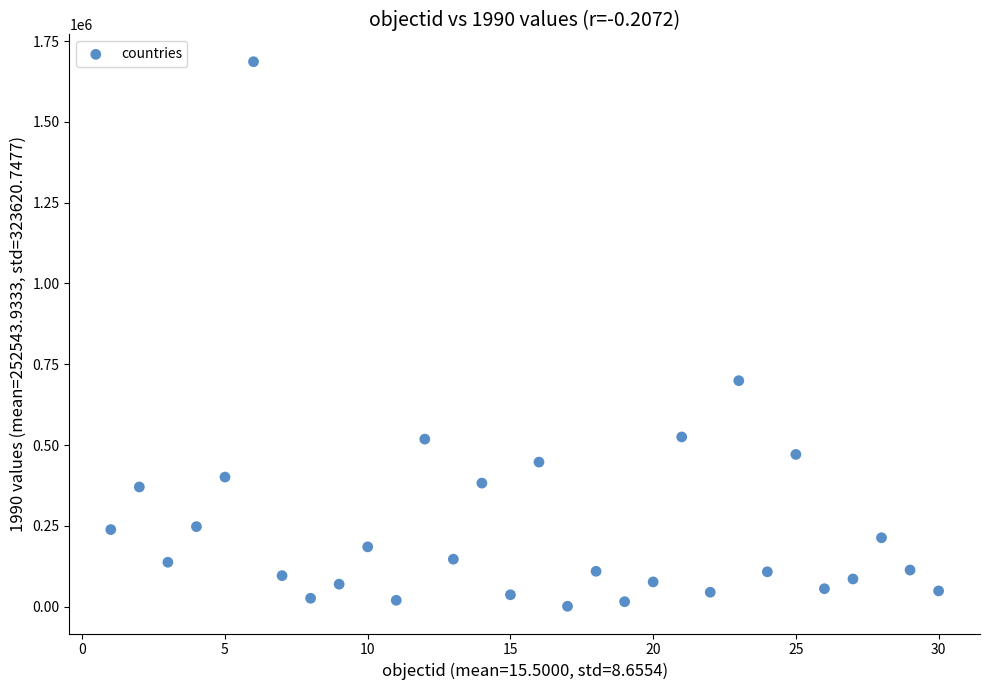

What is the range of Y values (max minus min)?

1685048